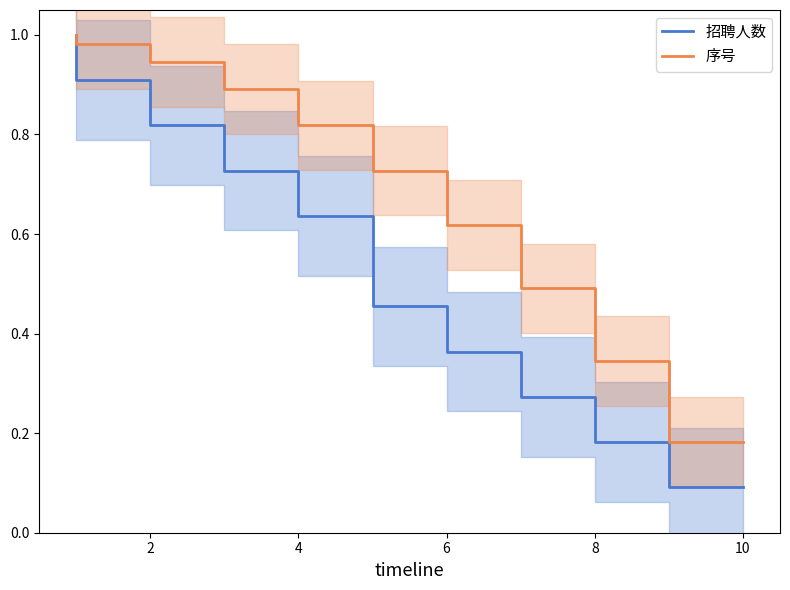

At which label is 招聘人数 closest to 0?

10